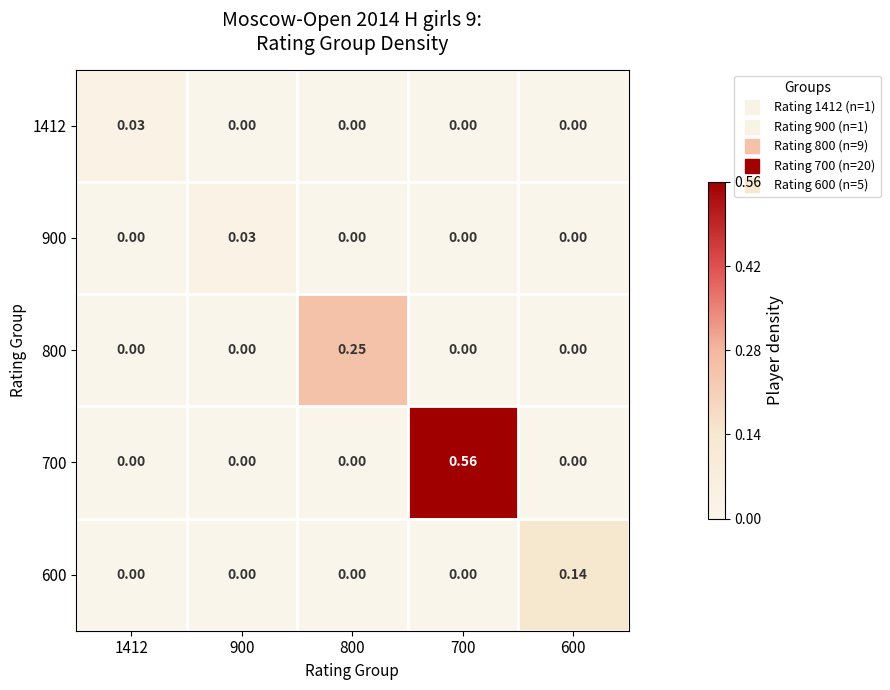

Reading right to left, list all the values displayed in this chart.

1412: 600=0.0	700=0.0	800=0.0	900=0.0	1412=0.0
900: 600=0.0	700=0.0	800=0.0	900=0.0	1412=0.0
800: 600=0.0	700=0.0	800=0.2	900=0.0	1412=0.0
700: 600=0.0	700=0.6	800=0.0	900=0.0	1412=0.0
600: 600=0.1	700=0.0	800=0.0	900=0.0	1412=0.0